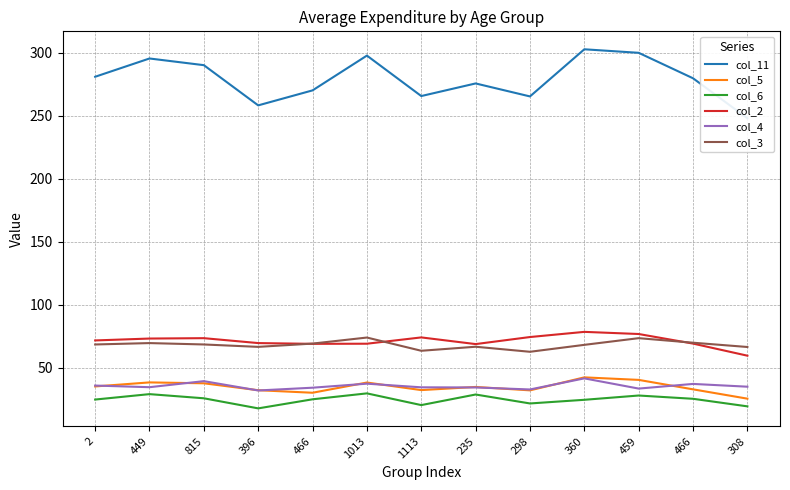

What is the label of the 6th point from the left?

1013